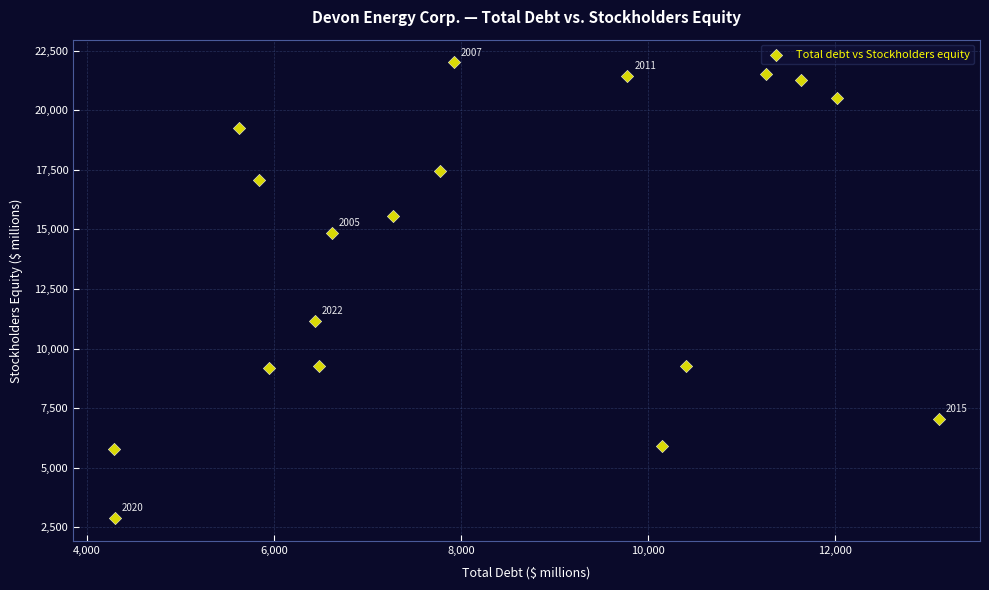

What Y value in the scatter plot is closest to 12445?

11167